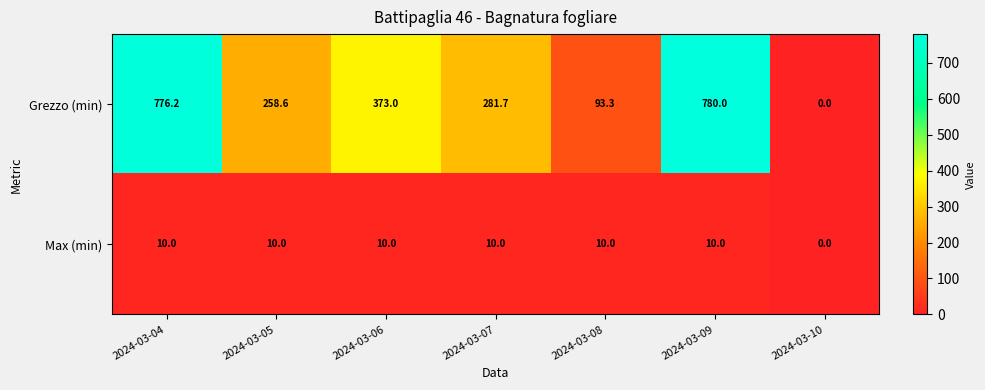

Reading right to left, transcribe all the data shown in this chart.

Grezzo (min): 0.0	780.0	93.3	281.7	373.0	258.6	776.2
Max (min): 0.0	10.0	10.0	10.0	10.0	10.0	10.0